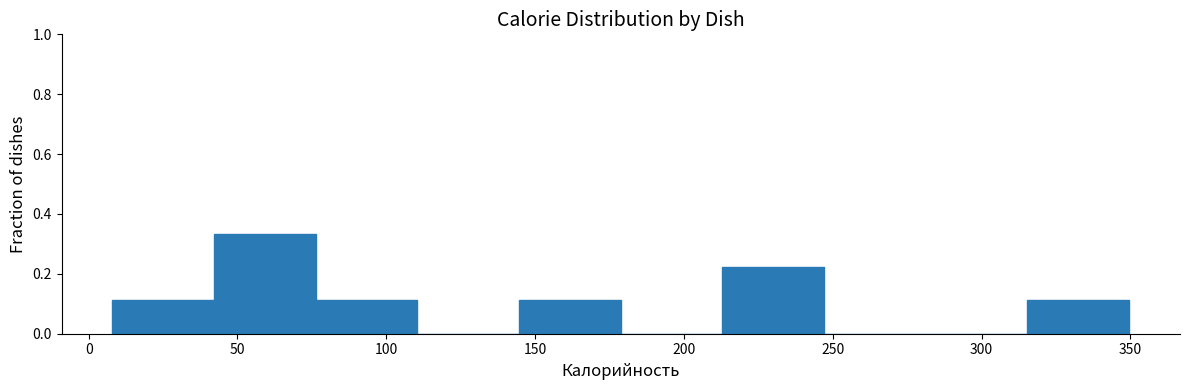

Over which range of the x-axis is the bar tallest?

40 to 75